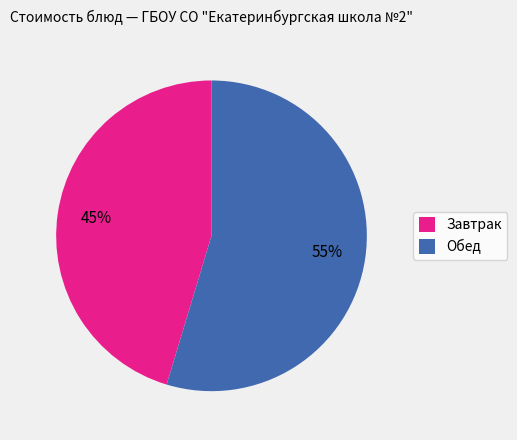

How many segments does this pie chart have?

2